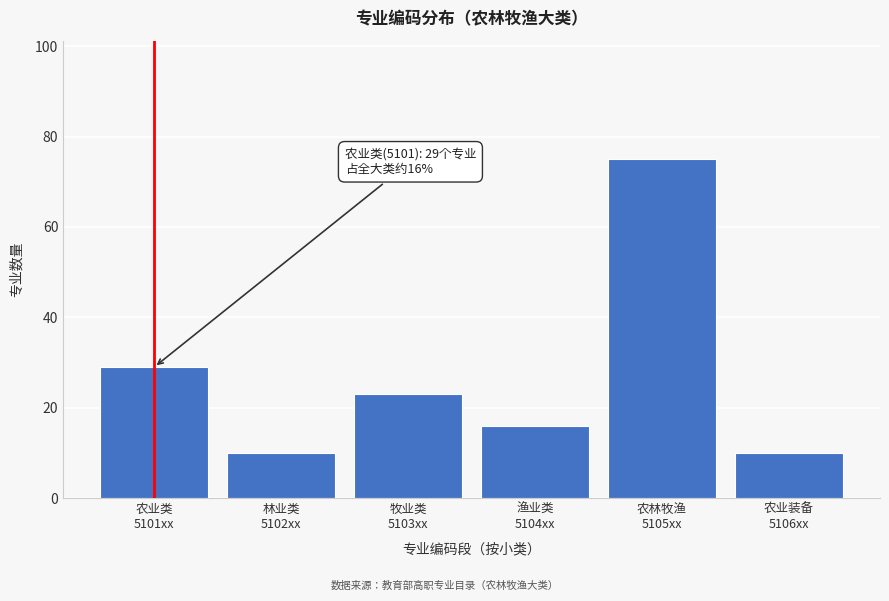

Reading left to right, list all the values displayed in this chart.

29	10	23	16	75	10